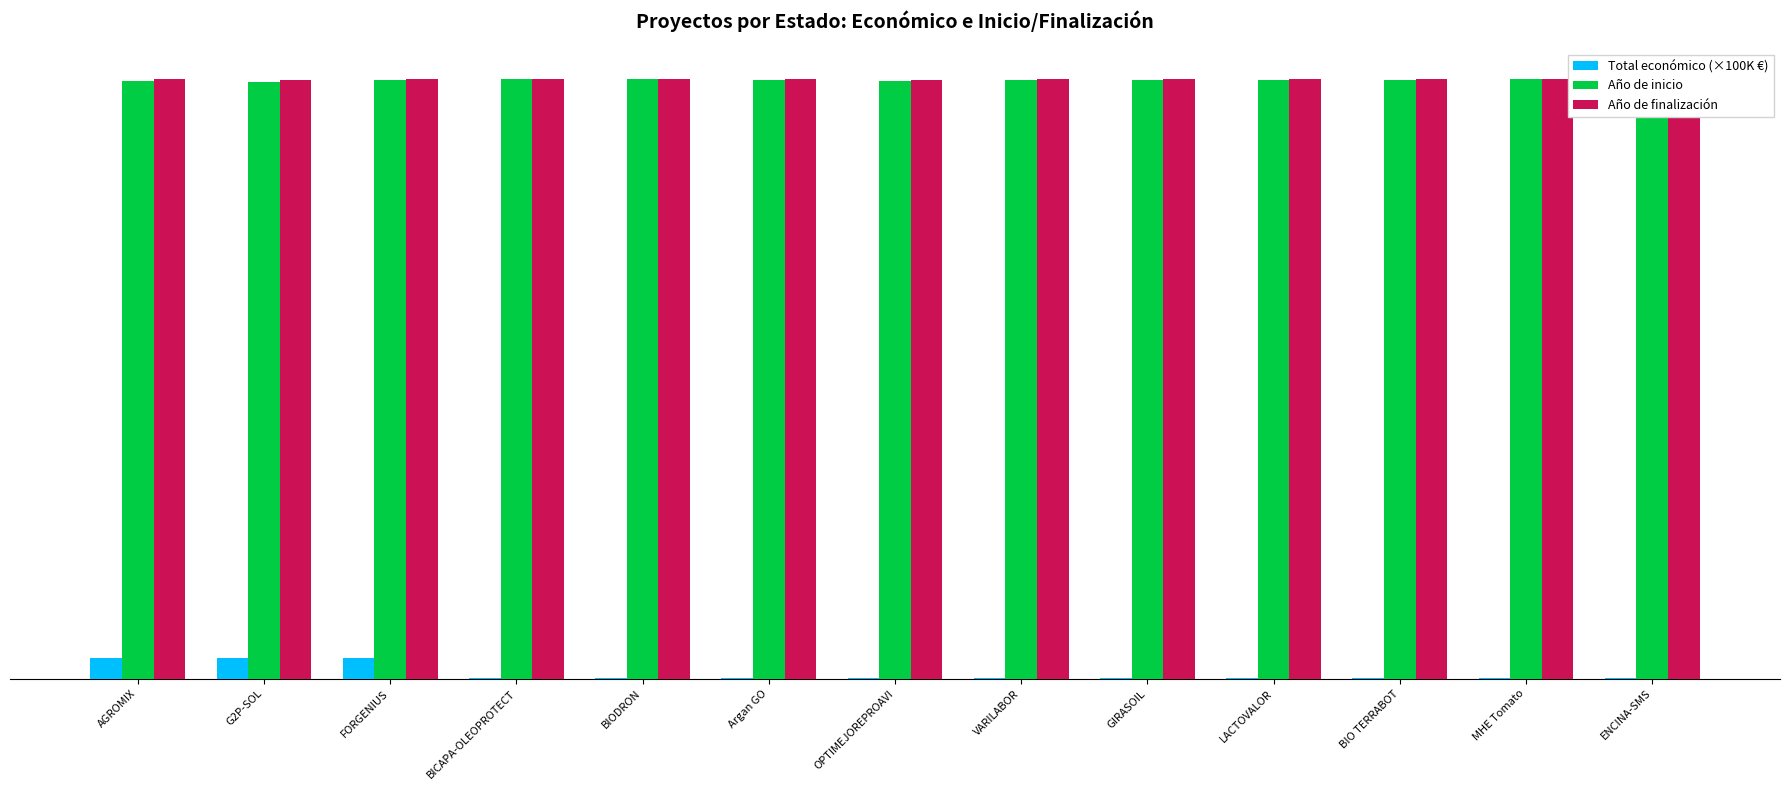

What is the minimum value shown in the chart?

1.5